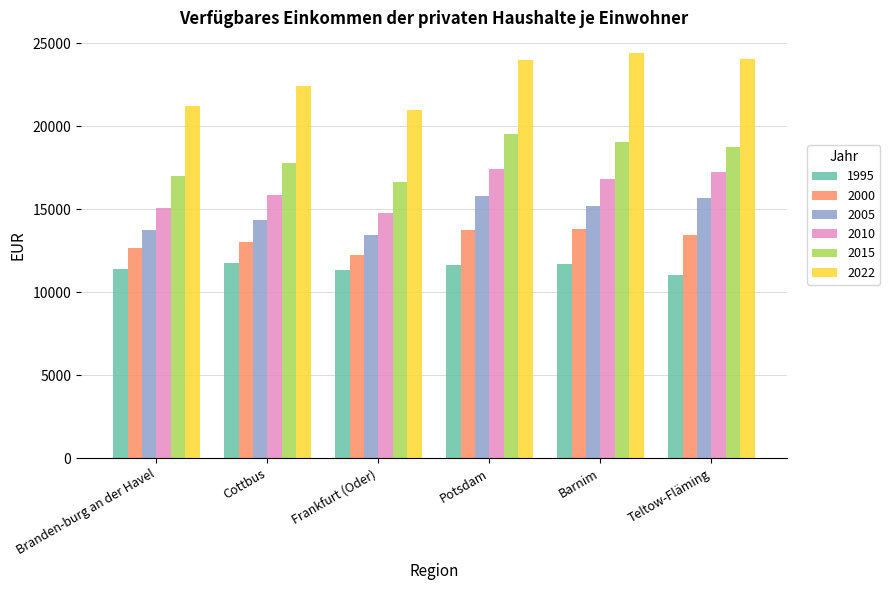

Is the value of 1995 at Potsdam greater than the value of 2022 at Barnim?

No